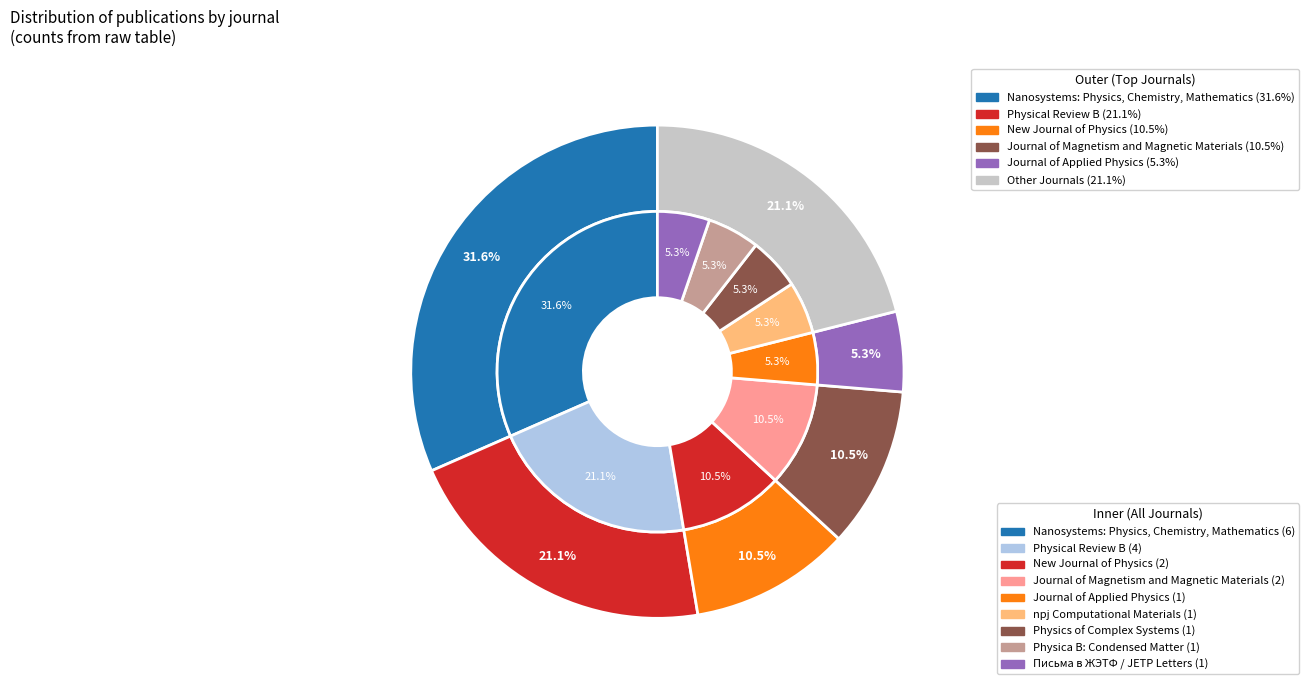

What is the largest slice in the pie chart?

Nanosystems: Physics, Chemistry, Mathematics